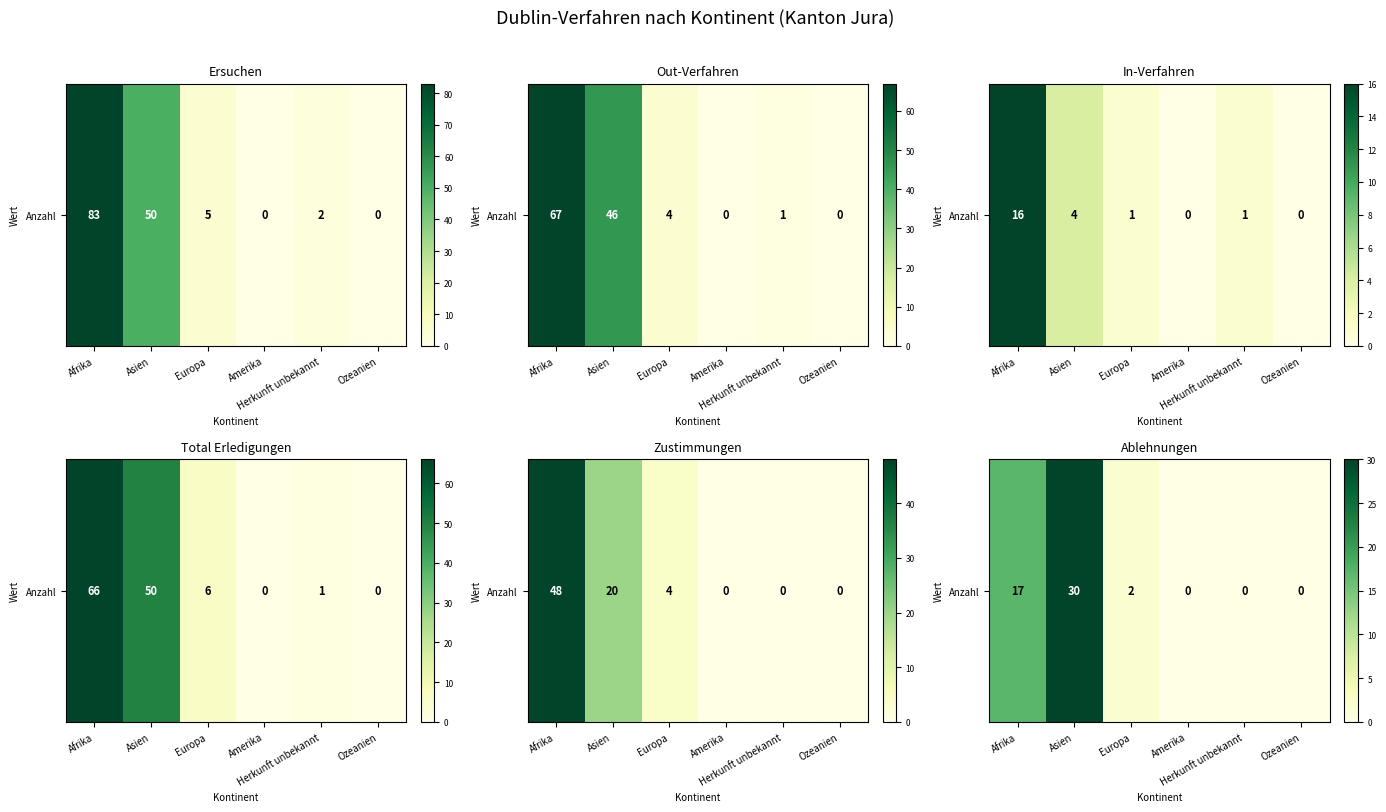

What is the change in value from Europa to Amerika?

-2